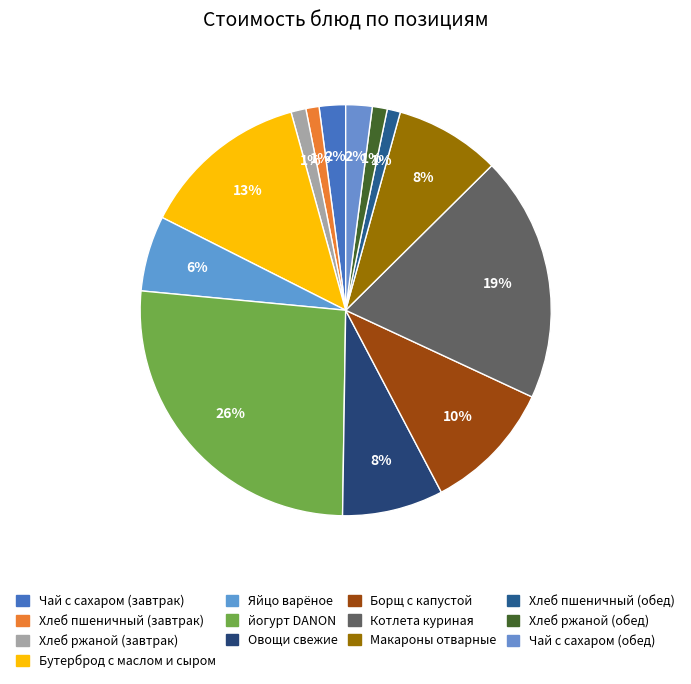

Do Котлета куриная and Борщ с капустой together represent more than half of the pie?

No